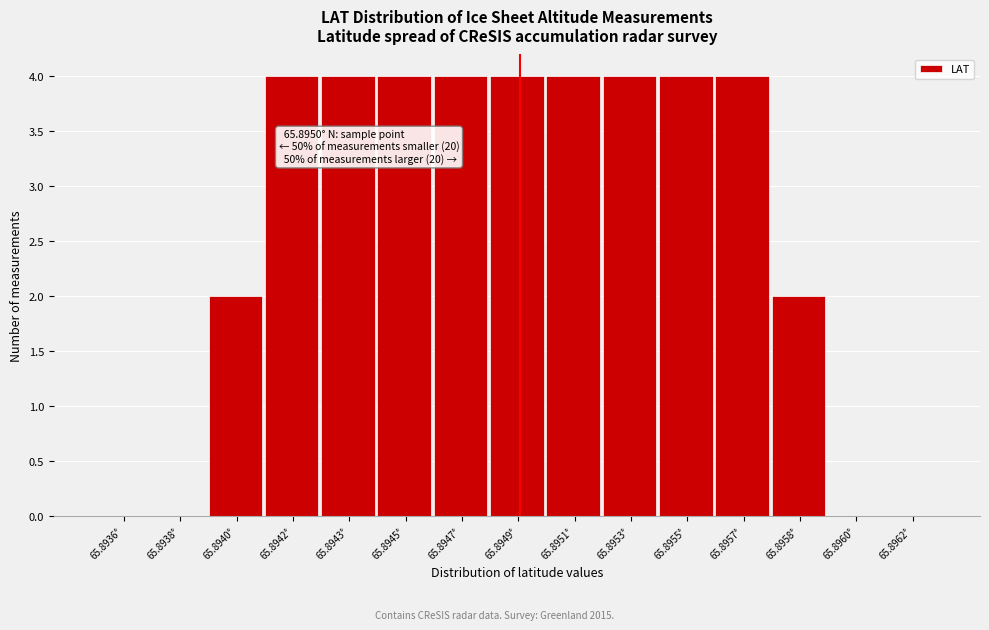

Reading right to left, extract all data points from this chart.

65.8962°=0	65.8960°=0	65.8958°=2	65.8957°=4	65.8955°=4	65.8953°=4	65.8951°=4	65.8949°=4	65.8947°=4	65.8945°=4	65.8943°=4	65.8942°=4	65.8940°=2	65.8938°=0	65.8936°=0